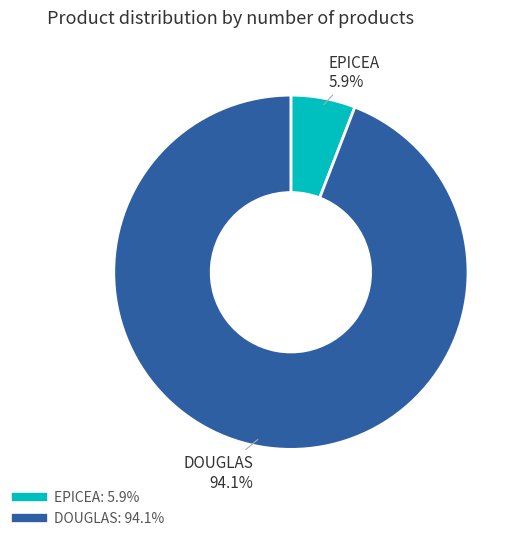

Which has a higher value, EPICEA or DOUGLAS?

DOUGLAS